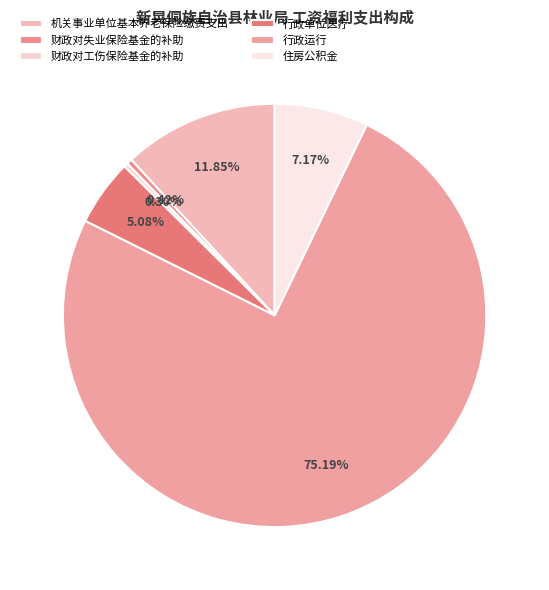

Is 住房公积金 the majority of the pie?

No